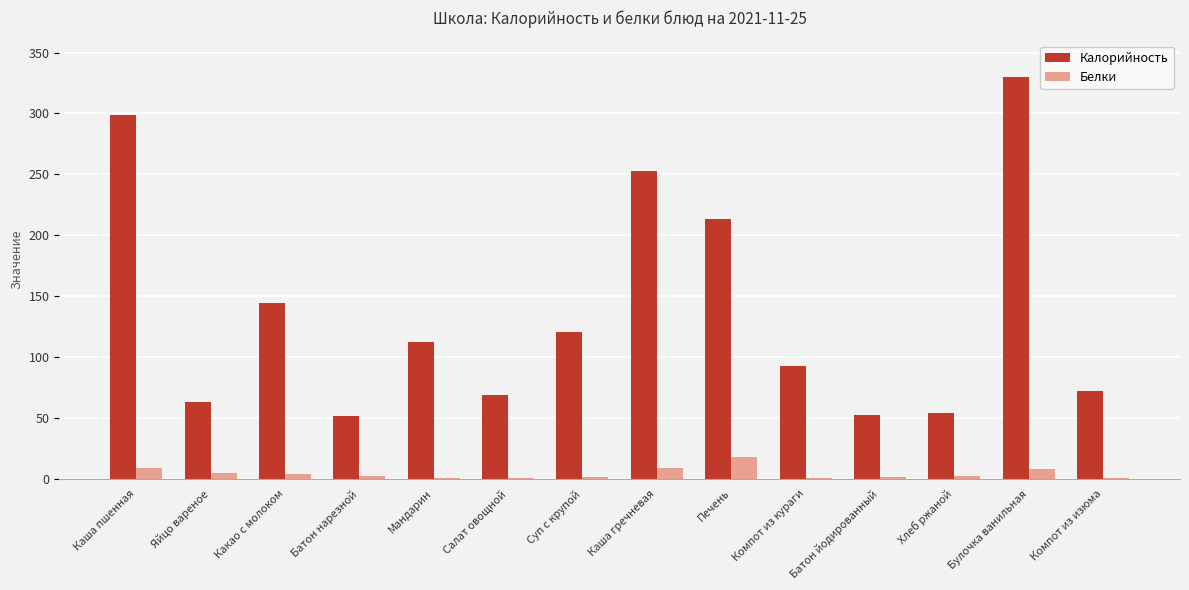

What is the sum of all Калорийность values?

1927.0